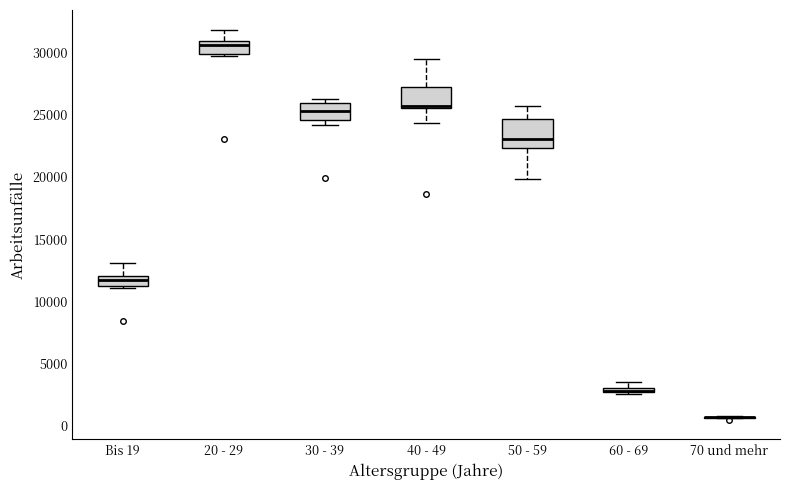

Where does the lower whisker of the box for 40 - 49 end on the y-axis? The values are not printed on the chart, so give them approximately, as read against the axis.

24500